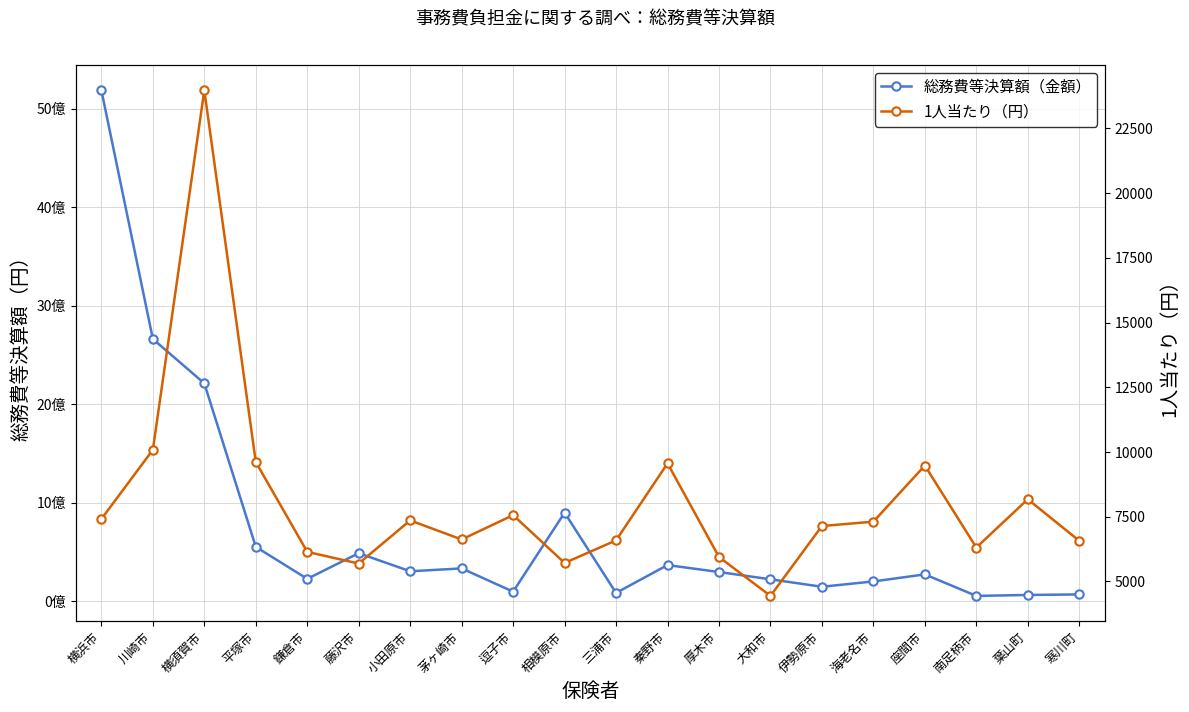

Is it true that 1人当たり（円） equals 7142 at 伊勢原市?

True